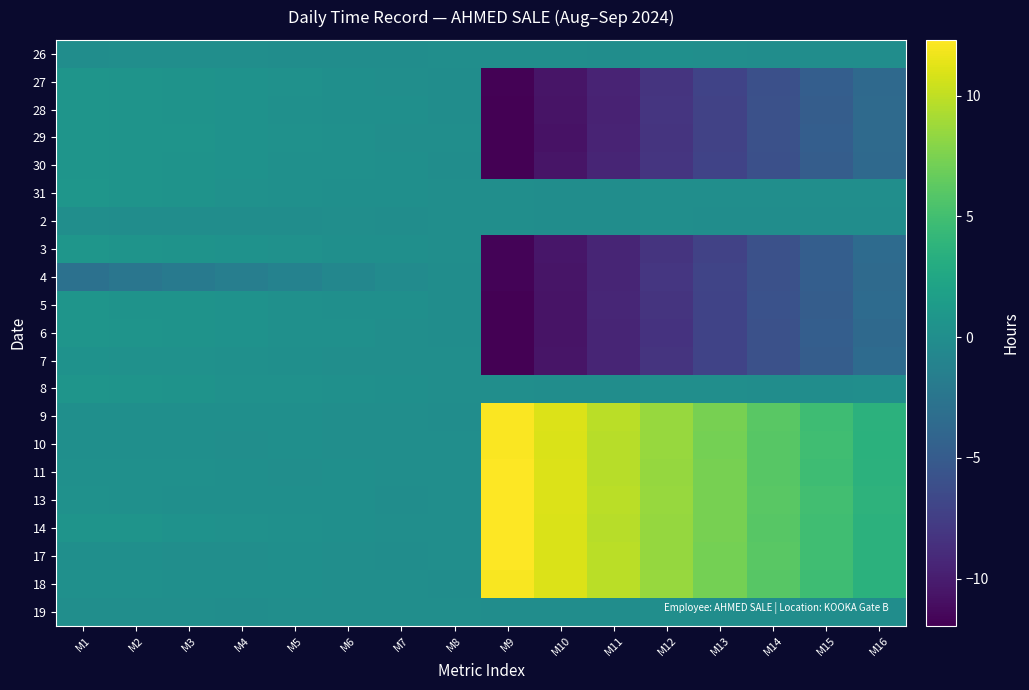

Which category has the highest value across all series?

M9